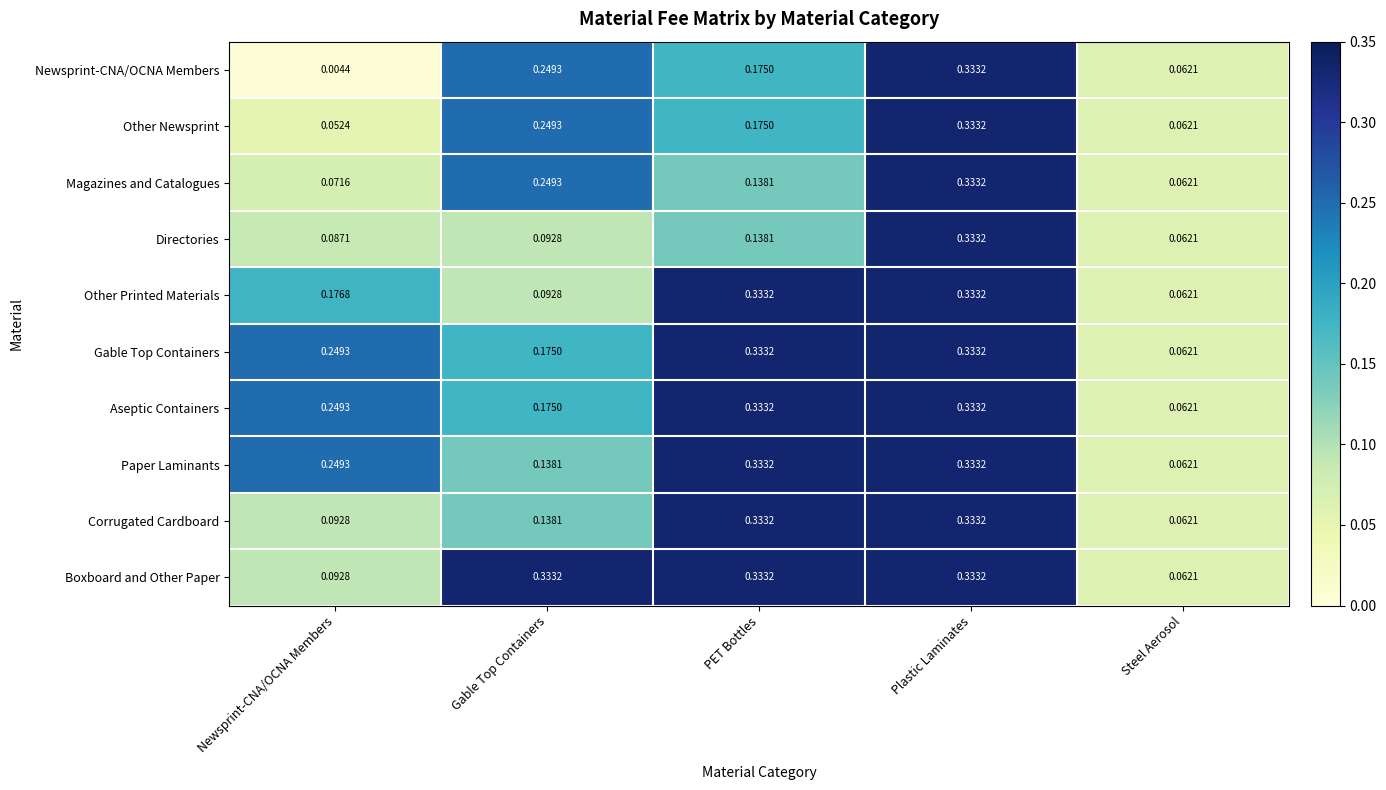

Which category has the lowest value in the Gable Top Containers series?

Steel Aerosol